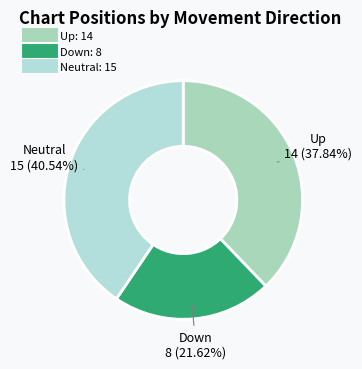

How many segments does this pie chart have?

3